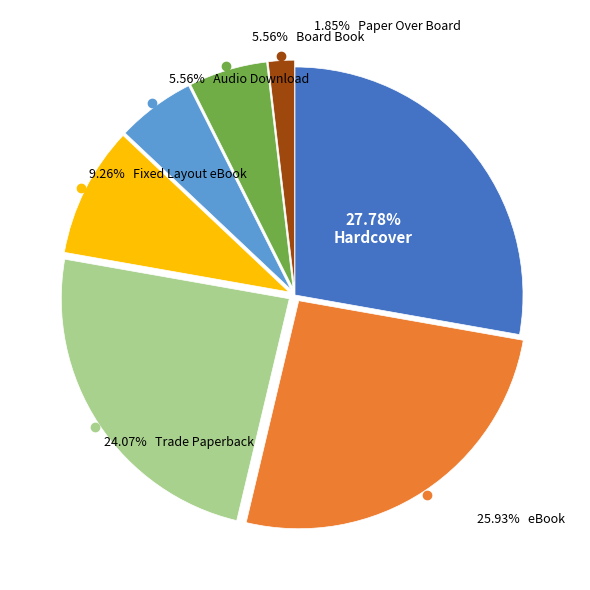

What is the smallest slice in the pie chart?

Paper Over Board